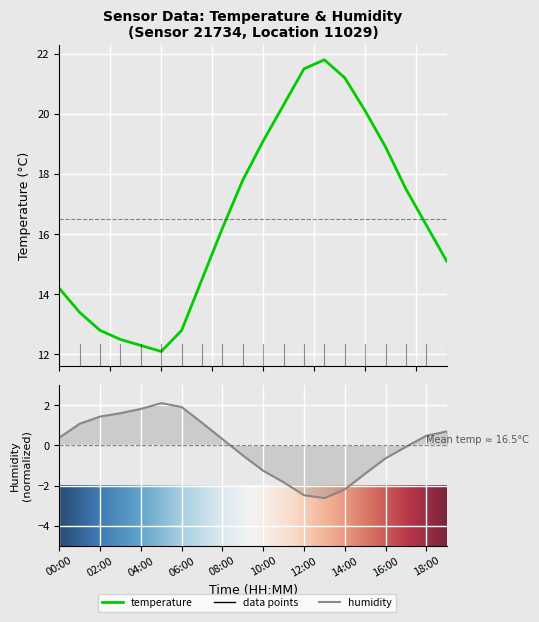

Rank the series at 13:00 from highest to lowest value.

temperature, humidity